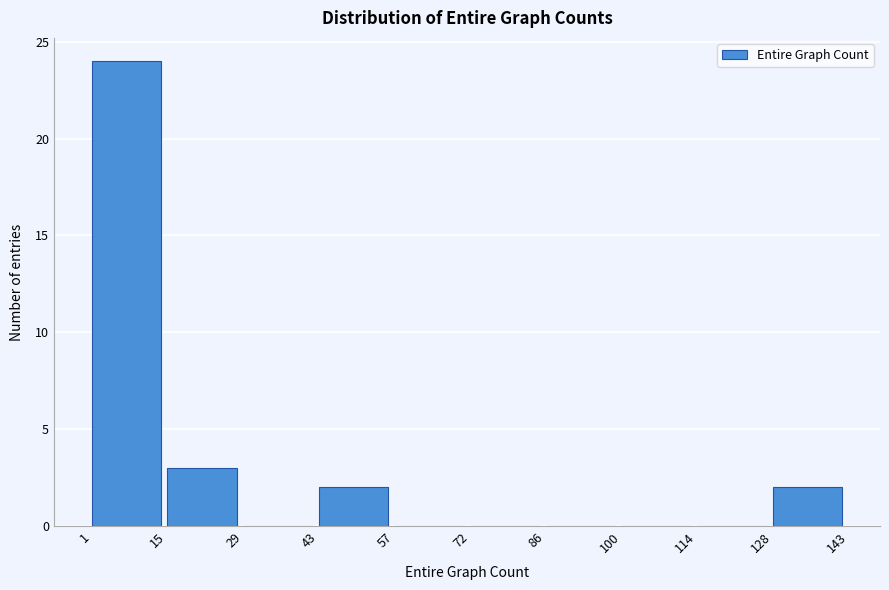

Reading left to right, transcribe this chart: for each bar, give the range it covers on the x-axis and its height. The values are not printed on the chart, so give them approximately, as read against the axis.

1 to 15: 24
15 to 29: 3
29 to 43: 0
43 to 57: 2
57 to 72: 0
72 to 86: 0
86 to 100: 0
100 to 114: 0
114 to 128: 0
128 to 143: 2